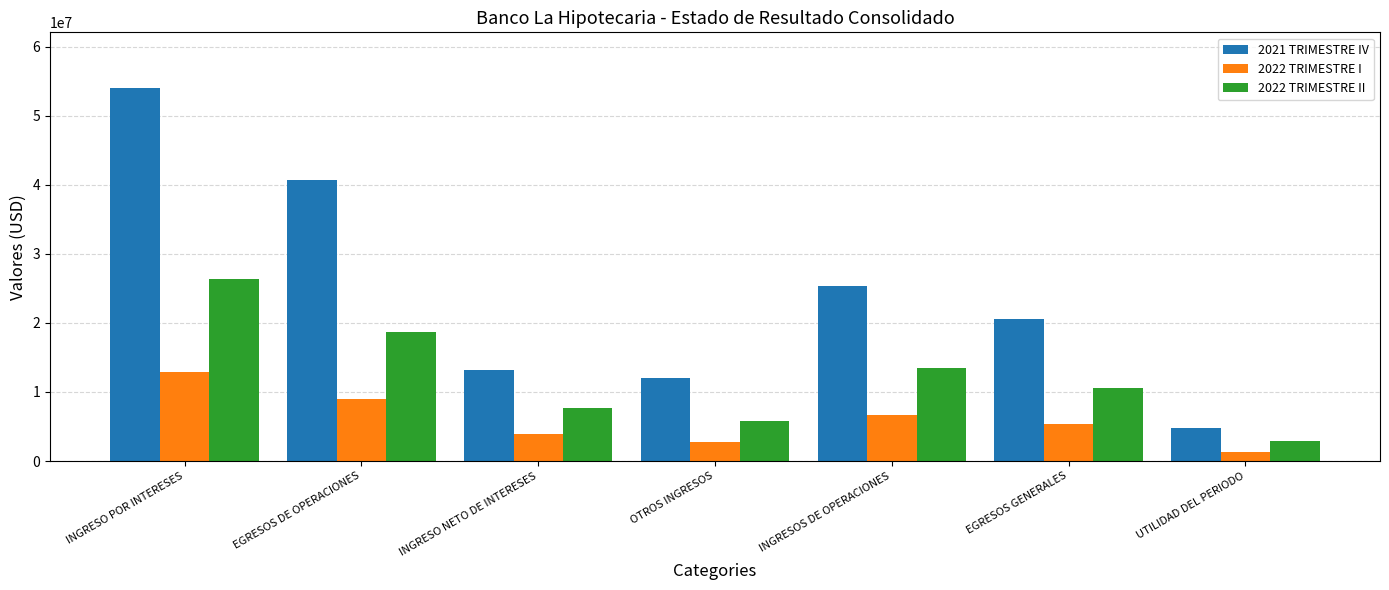

At which label does 2021 TRIMESTRE IV reach its peak?

INGRESO POR INTERESES